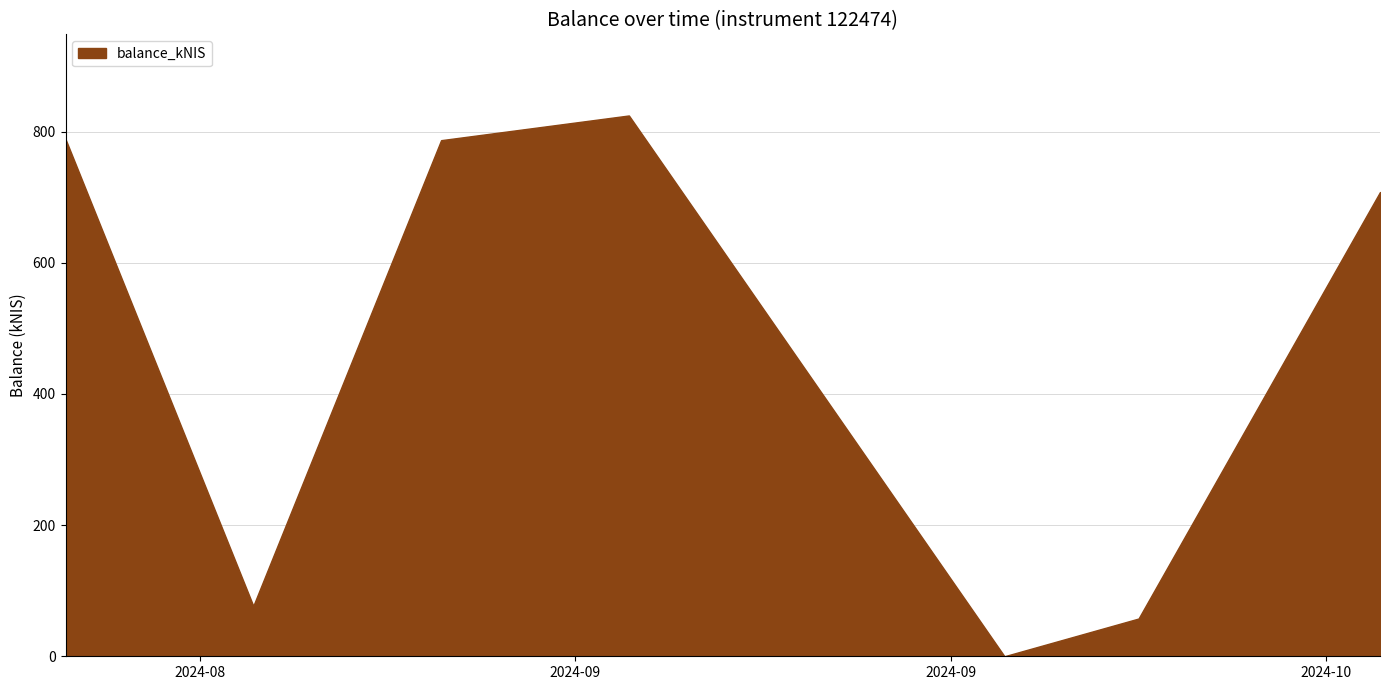

What is the average value?

463.1